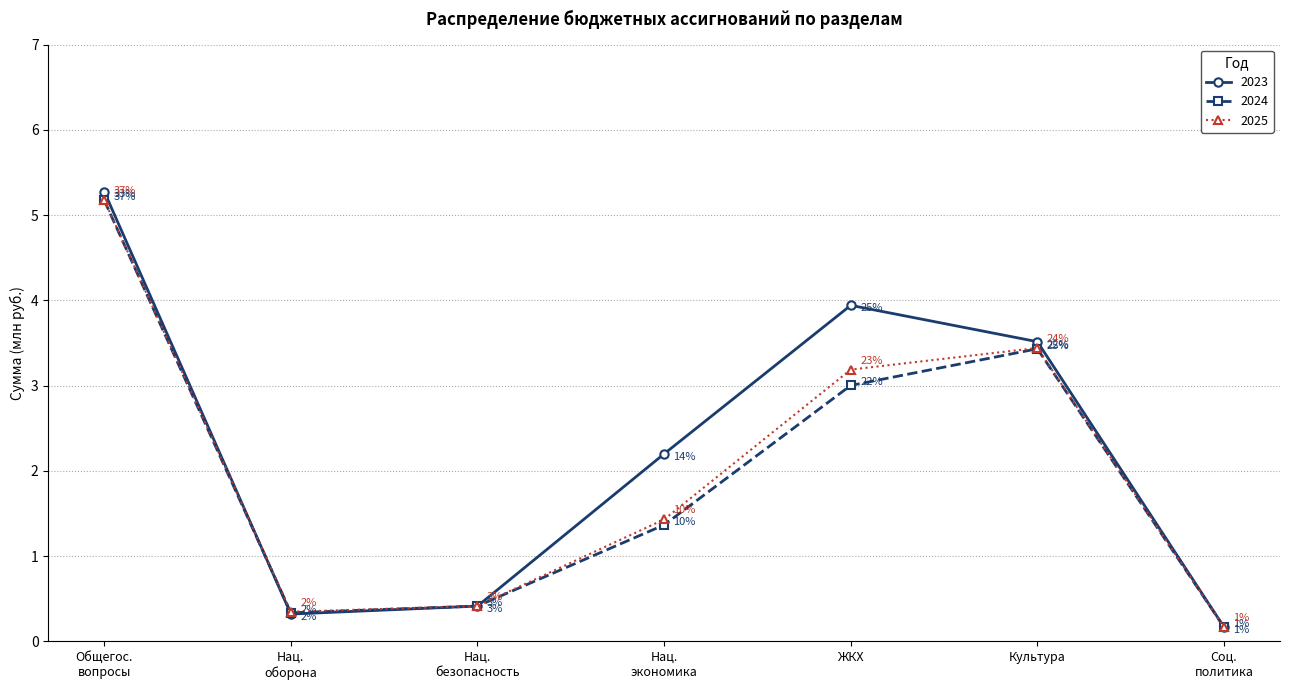

Which series has the largest total across all categories?

2023